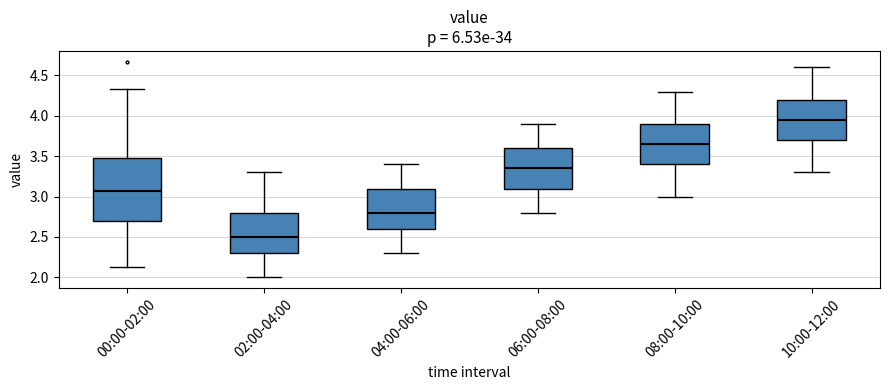

Comparing the boxes themselves (not the whiskers), which one is the tallest?

00:00-02:00